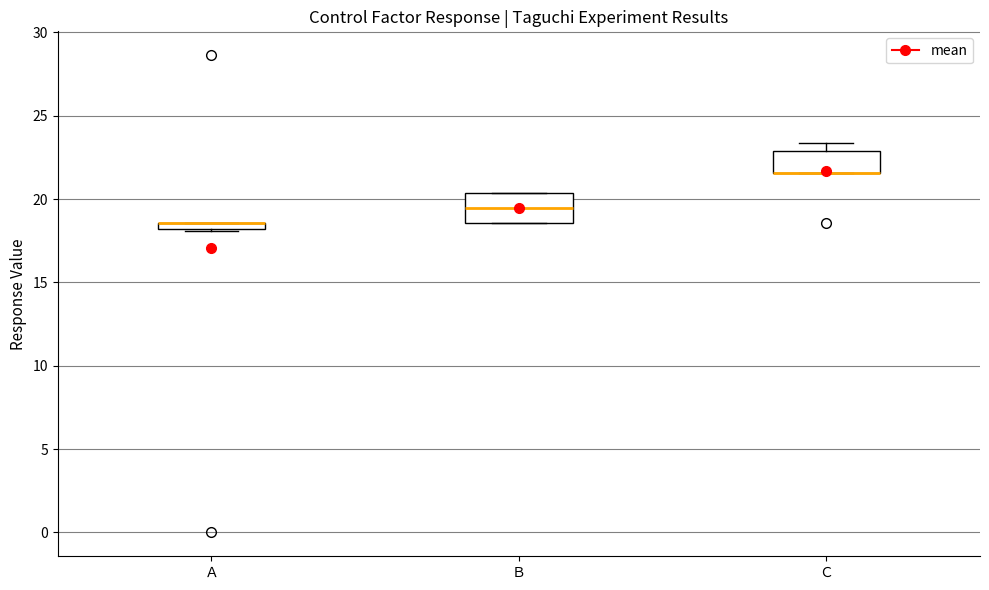

Where is the lower edge of the box for Ａ on the y-axis? The values are not printed on the chart, so give them approximately, as read against the axis.

18.0